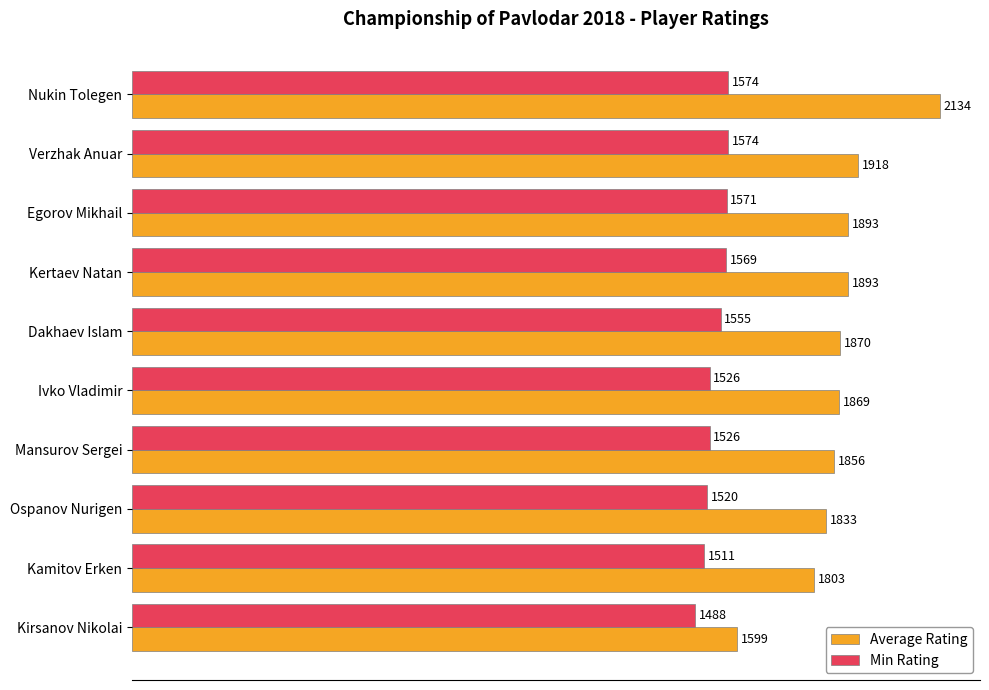

At how many categories does at least one series exceed 1872?

4